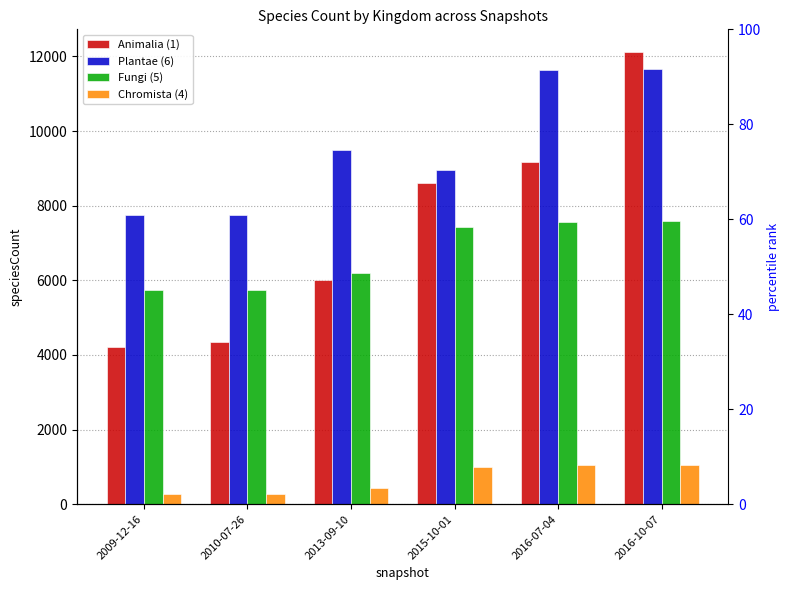

True or false: Animalia (1) has a value of 15681 at 2016-07-04.

False